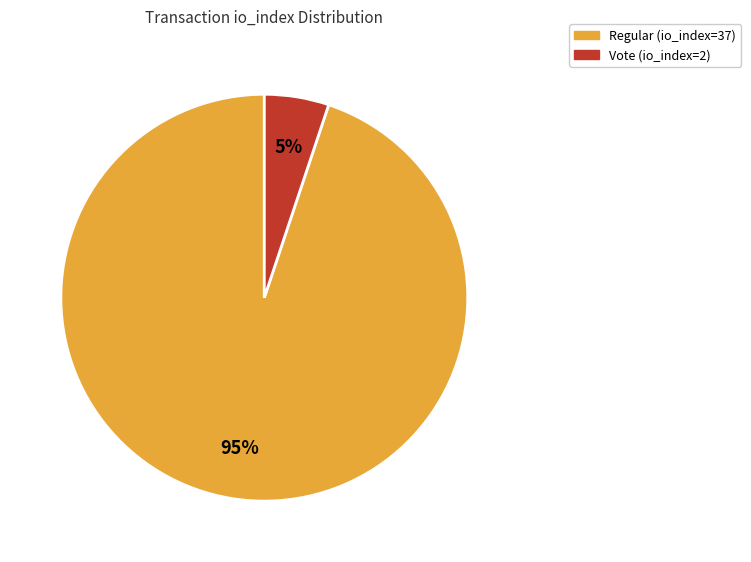

To the nearest percent, what portion does Vote (io_index=2) represent?

5%